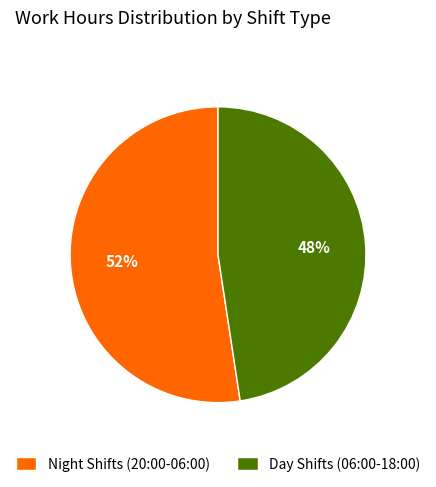

Does any single category account for the majority?

Yes